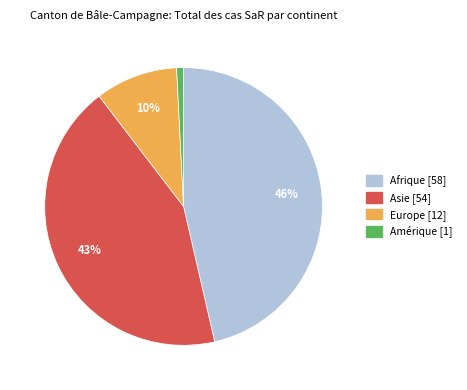

Is there any slice that represents more than half of the pie?

No